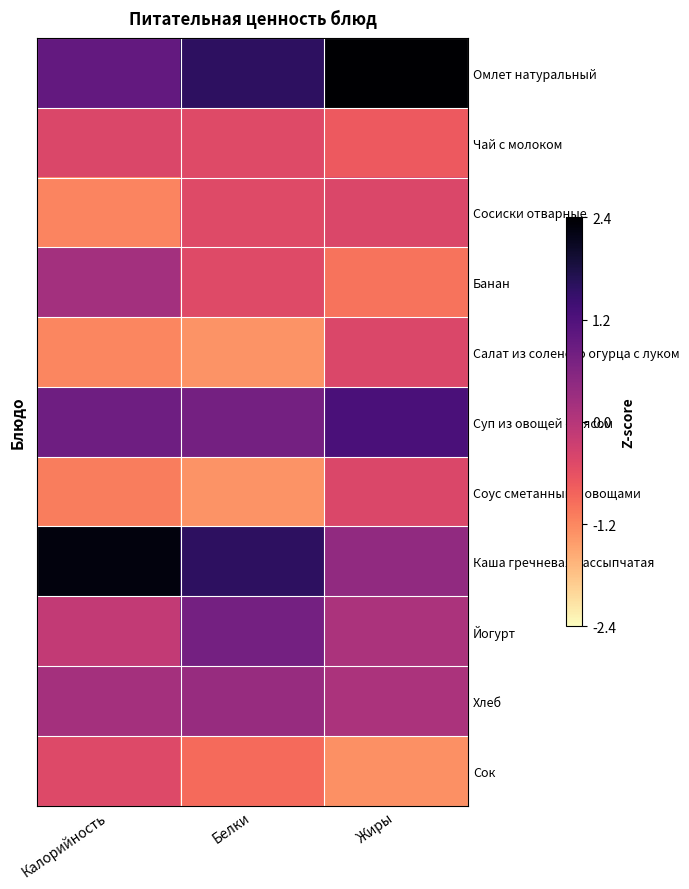

Reading right to left, transcribe all the data shown in this chart.

Омлет натуральный: Жиры=2.4	Белки=1.6	Калорийность=1.0
Чай с молоком: Жиры=-0.7	Белки=-0.5	Калорийность=-0.4
Сосиски отварные: Жиры=-0.4	Белки=-0.5	Калорийность=-1.1
Банан: Жиры=-1.0	Белки=-0.5	Калорийность=0.2
Салат из соленого огурца с луком: Жиры=-0.4	Белки=-1.3	Калорийность=-1.2
Суп из овощей с мясом: Жиры=1.2	Белки=0.7	Калорийность=0.8
Соус сметанный с овощами: Жиры=-0.4	Белки=-1.3	Калорийность=-1.1
Каша гречневая рассыпчатая: Жиры=0.4	Белки=1.6	Калорийность=2.2
Йогурт: Жиры=0.1	Белки=0.7	Калорийность=-0.1
Хлеб: Жиры=0.1	Белки=0.3	Калорийность=0.2
Сок: Жиры=-1.3	Белки=-0.9	Калорийность=-0.5